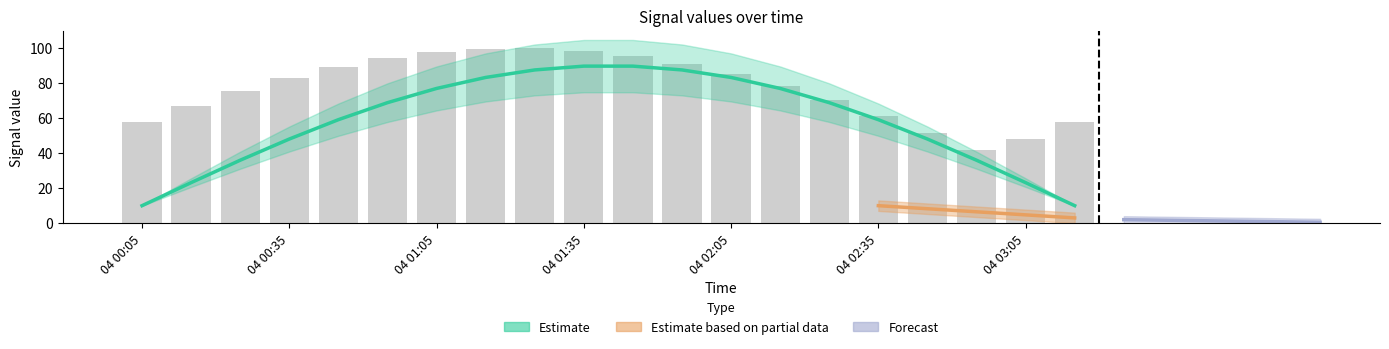

True or false: the data shows 57.7 at 19.

True